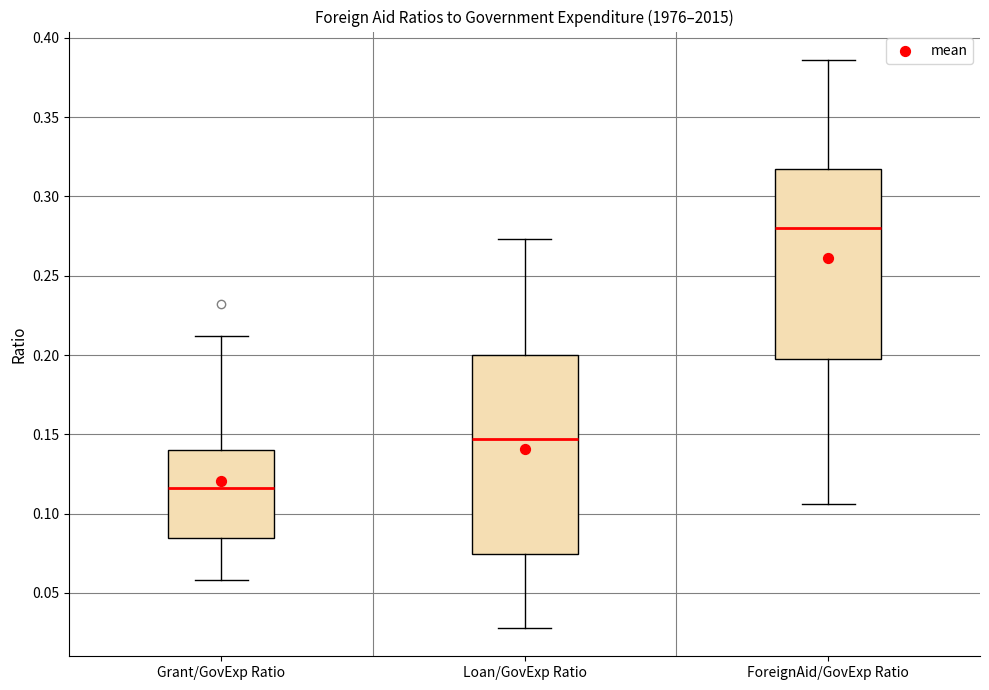

Reading left to right, transcribe this box plot: for each box, give where its median line is, the range the box spans, and where its two whiskers end, as read against the y-axis. The values are not printed on the chart, so give them approximately, as read against the axis.

Grant/GovExp Ratio: median 0.115, box 0.085 to 0.140, whiskers 0.060 to 0.210
Loan/GovExp Ratio: median 0.145, box 0.075 to 0.200, whiskers 0.030 to 0.275
ForeignAid/GovExp Ratio: median 0.280, box 0.200 to 0.320, whiskers 0.105 to 0.385